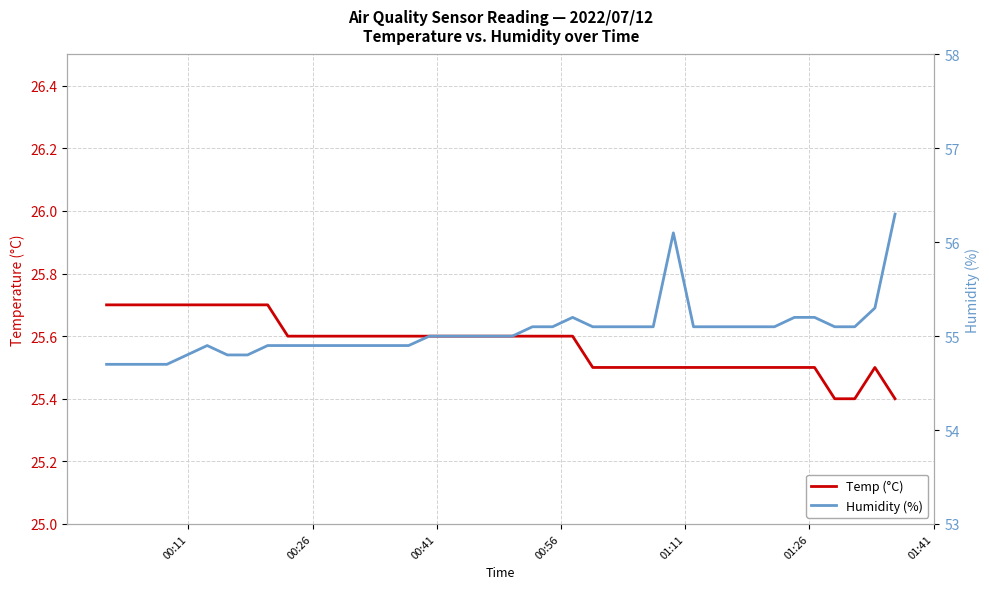

What is the lowest value of the Temp (°C) series?

25.4